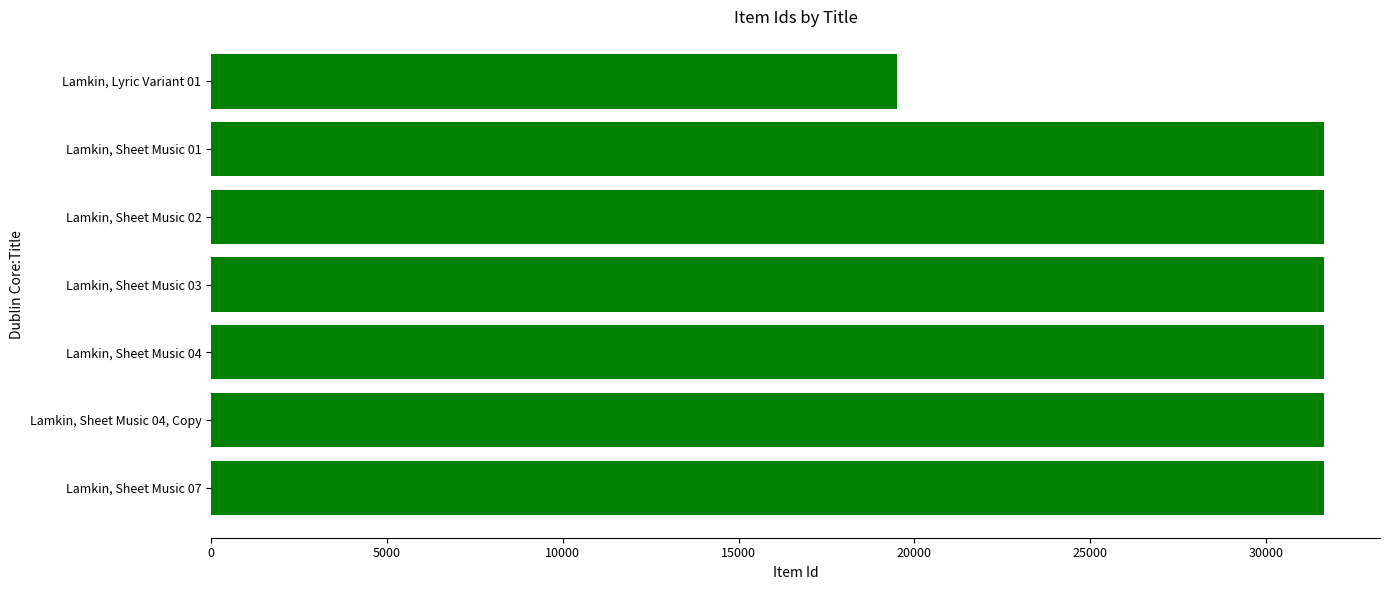

How many series are shown in this chart?

1